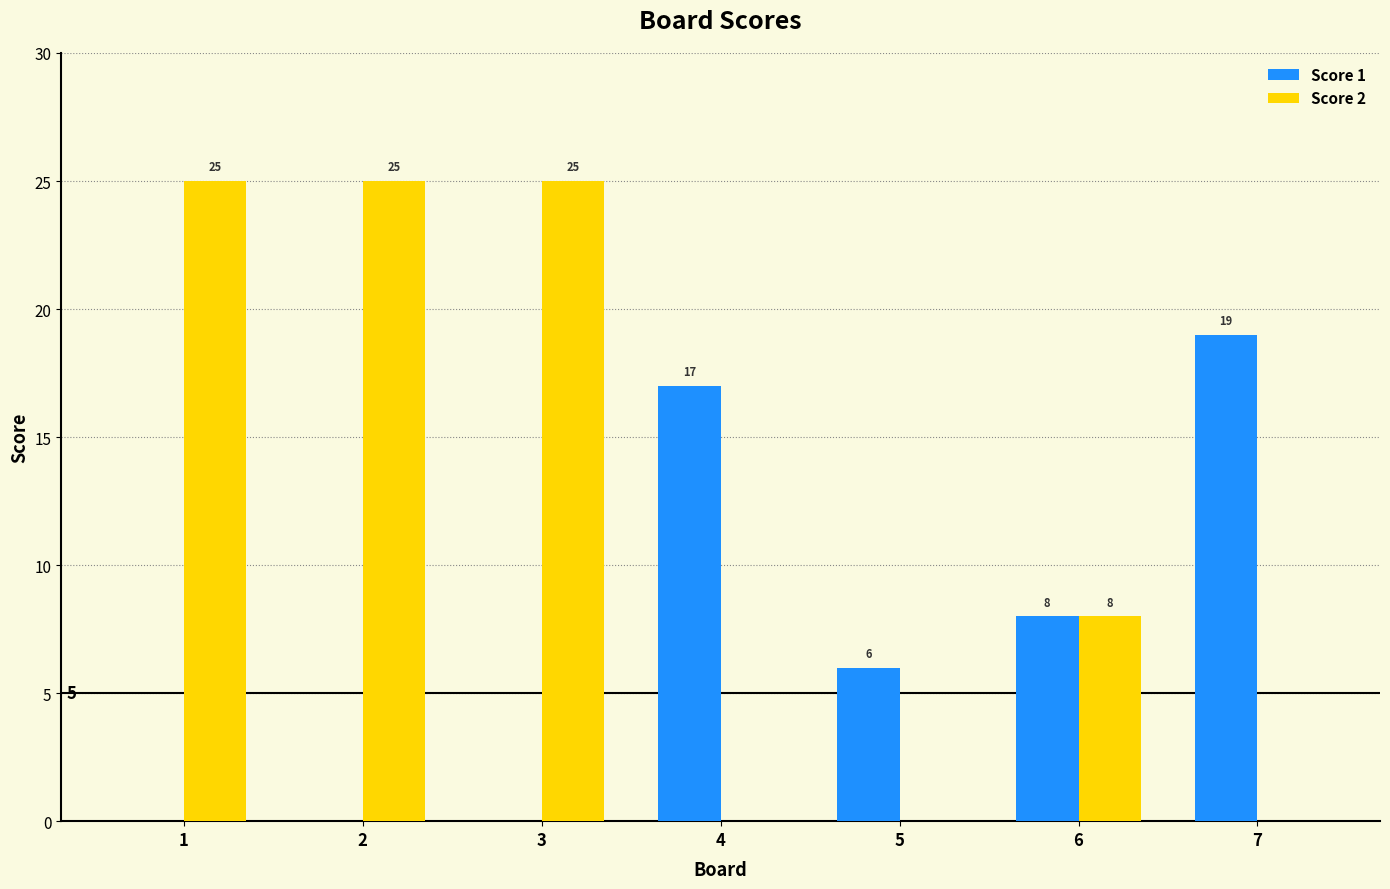

Which series changed the most between 3 and 5?

Score 2